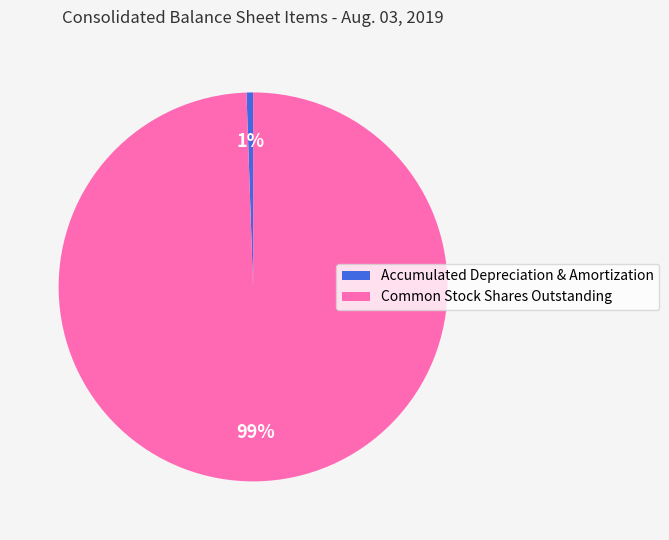

The Common Stock Shares Outstanding slice represents 99% of the pie. True or false?

True